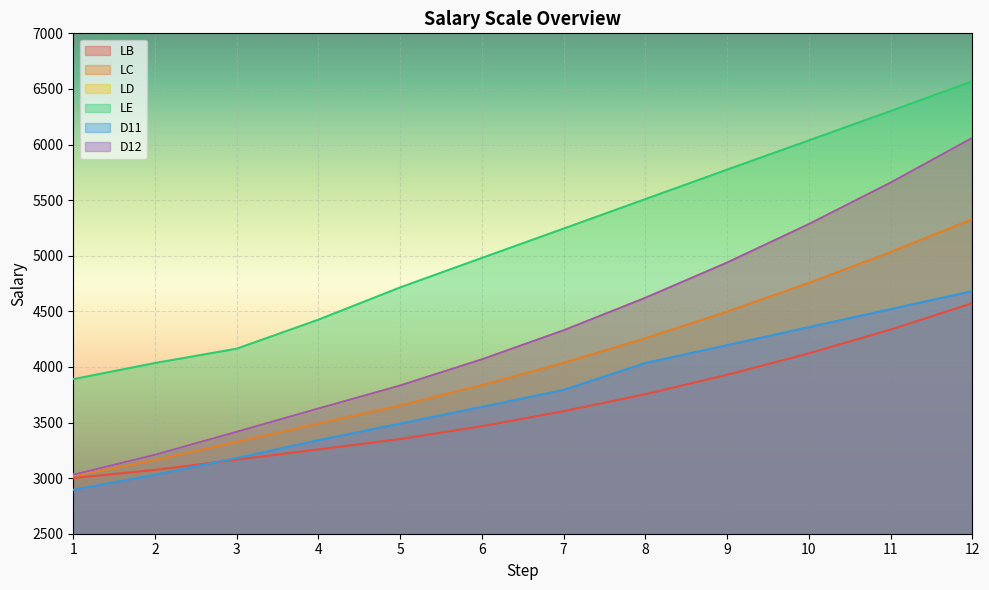

What is the difference between the maximum and minimum values in the LC series?

2310